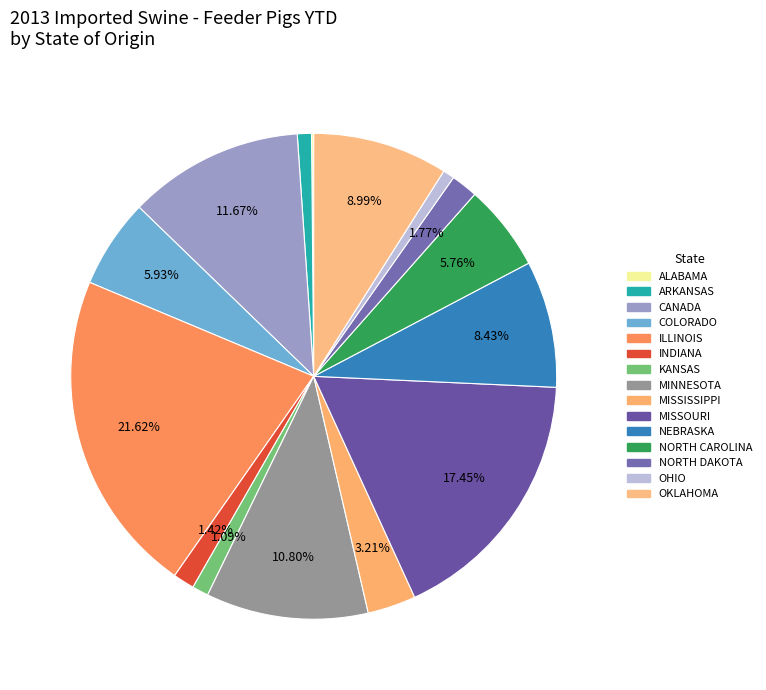

Is it true that CANADA is 1% of the pie?

False